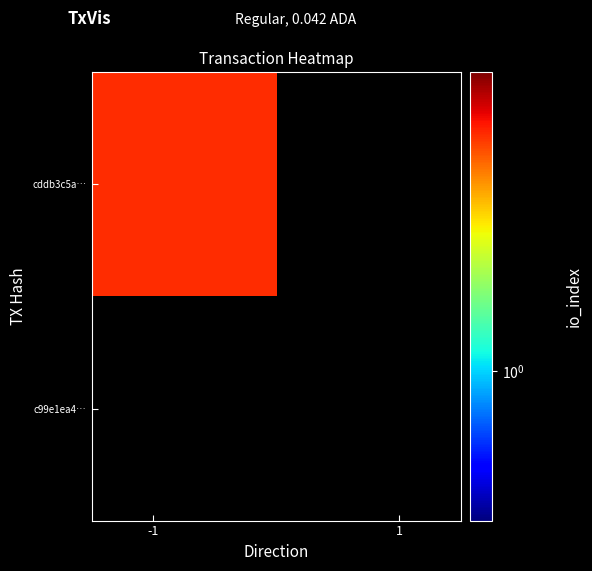

Reading left to right, list all the values displayed in this chart.

cddb3c5a…: 3	0
c99e1ea4…: 0	0